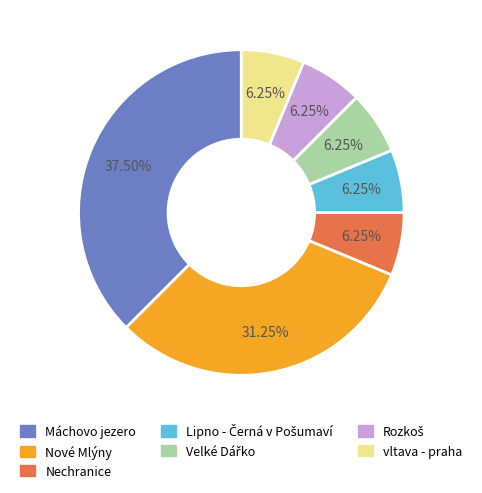

Is there any slice that represents more than half of the pie?

No